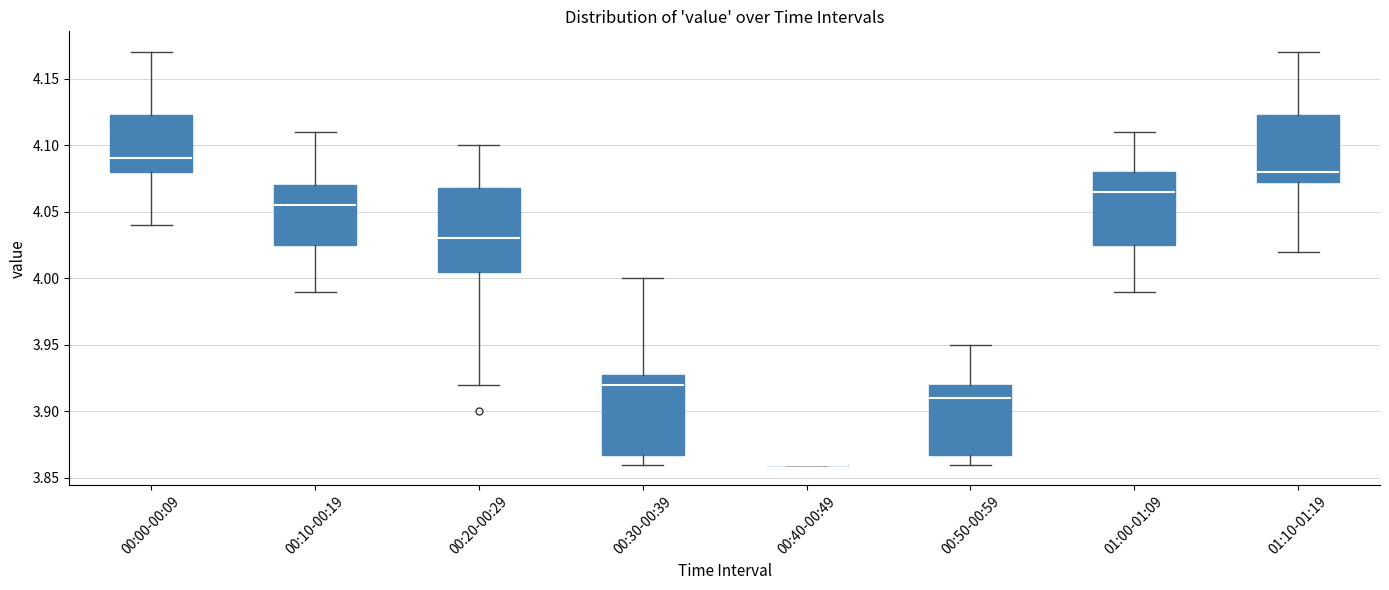

Reading left to right, read every box against the y-axis: the position of its median line, the range the box covers, and the ends of its whiskers. The values are not printed on the chart, so give them approximately, as read against the axis.

00:00-00:09: median 4.090, box 4.080 to 4.125, whiskers 4.040 to 4.170
00:10-00:19: median 4.055, box 4.025 to 4.070, whiskers 3.990 to 4.110
00:20-00:29: median 4.030, box 4.005 to 4.070, whiskers 3.920 to 4.100
00:30-00:39: median 3.920, box 3.870 to 3.930, whiskers 3.860 to 4.000
00:40-00:49: box collapsed to a line at 3.860, whiskers 3.860 to 3.860
00:50-00:59: median 3.910, box 3.870 to 3.920, whiskers 3.860 to 3.950
01:00-01:09: median 4.065, box 4.025 to 4.080, whiskers 3.990 to 4.110
01:10-01:19: median 4.080, box 4.075 to 4.125, whiskers 4.020 to 4.170